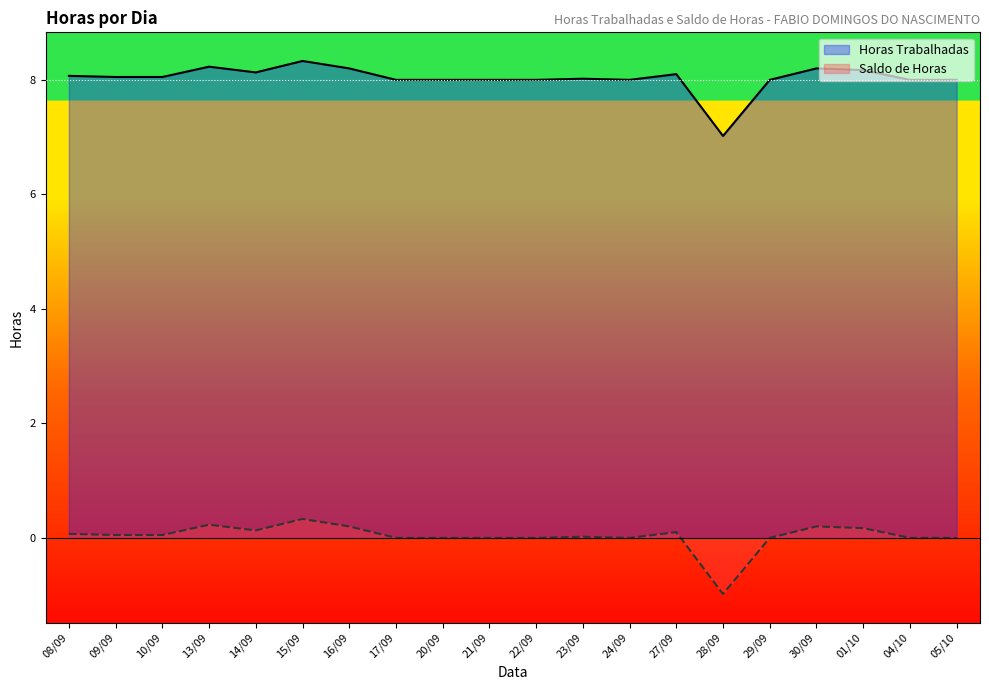

Count the number of data series in this chart.

2